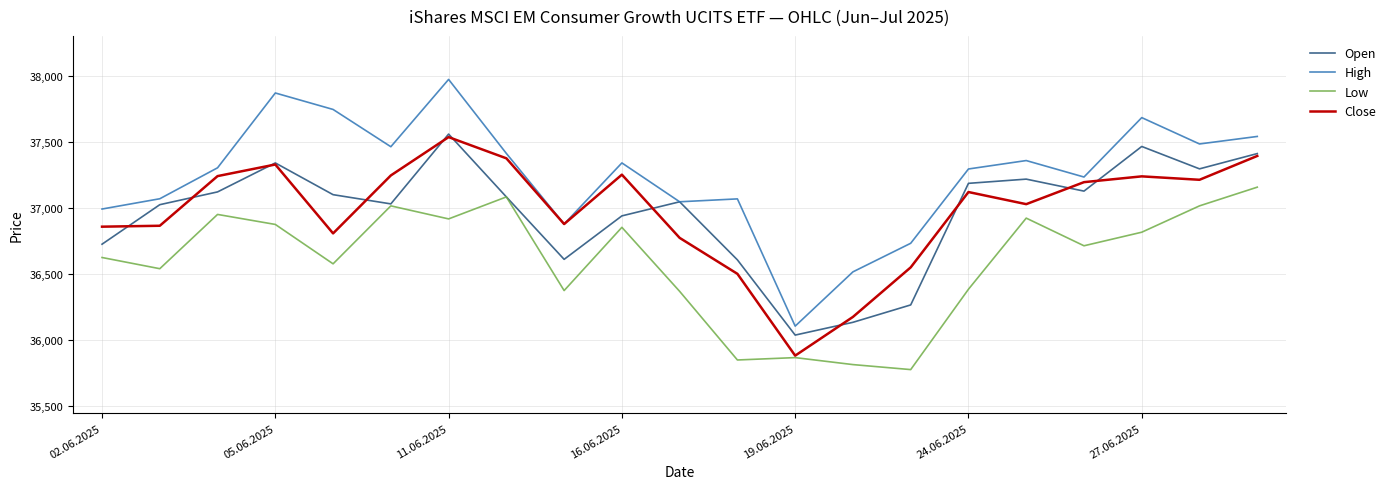

Which series has the largest range (max minus min)?

High